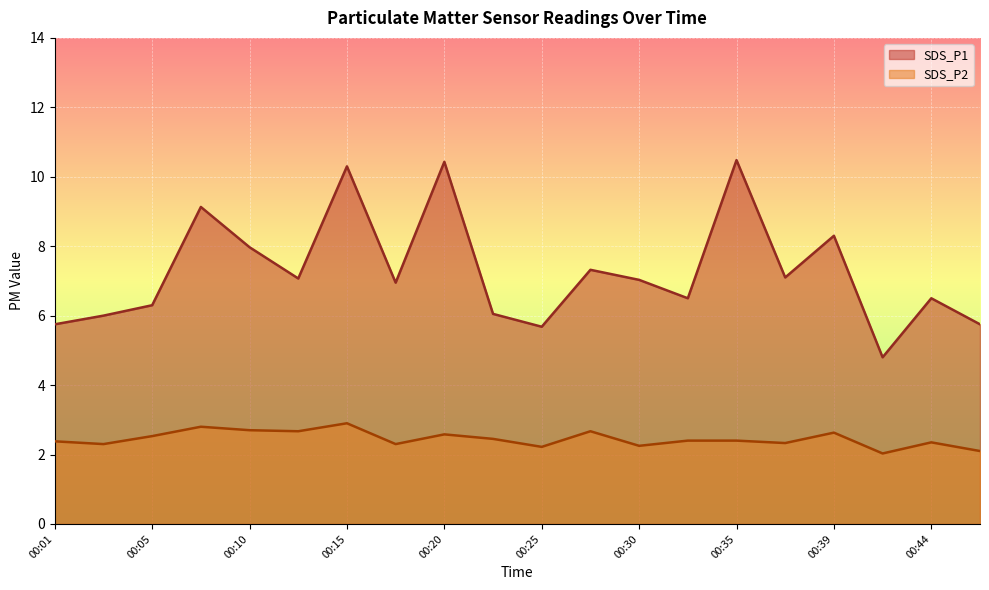

List the series in order of their peak value, highest first.

SDS_P1, SDS_P2